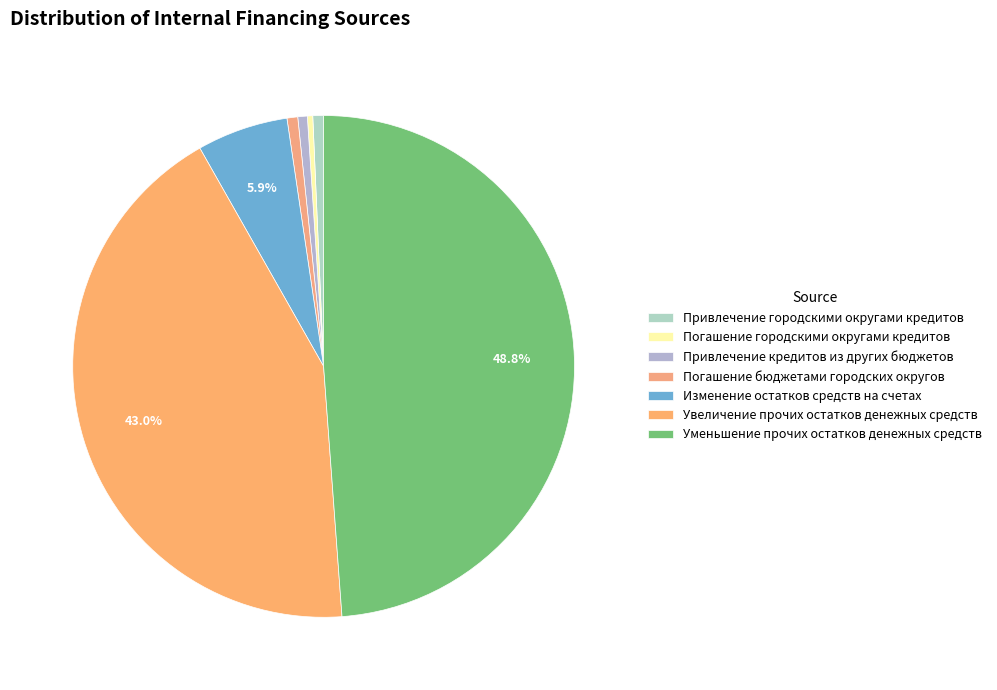

Does any single category account for the majority?

No